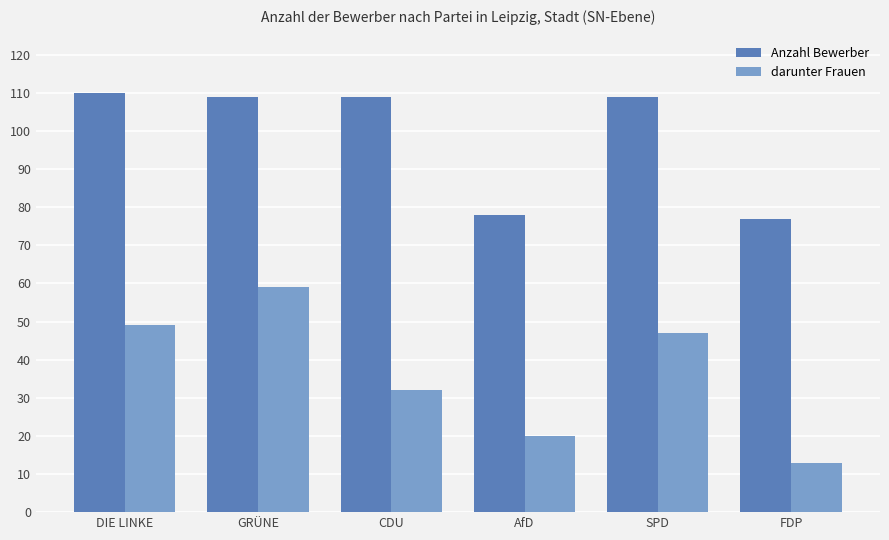

At which label does darunter Frauen first exceed 47?

DIE LINKE